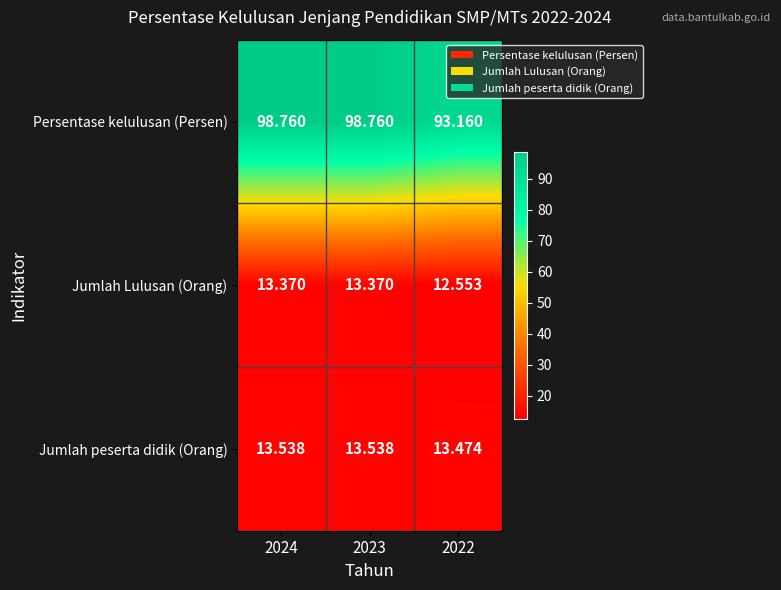

Rank the series by their maximum value, from highest to lowest.

Persentase kelulusan (Persen), Jumlah peserta didik (Orang), Jumlah Lulusan (Orang)